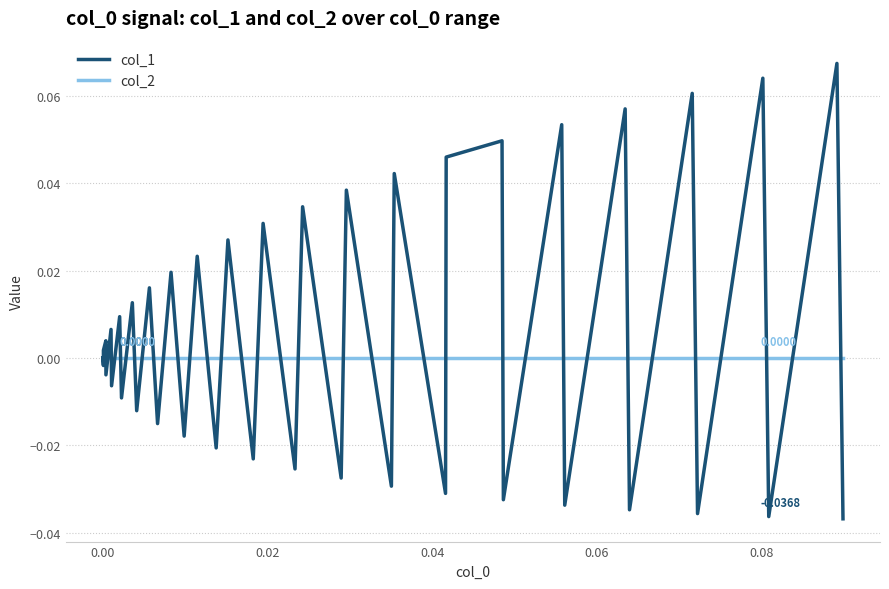

Which series has the widest spread of values?

col_1